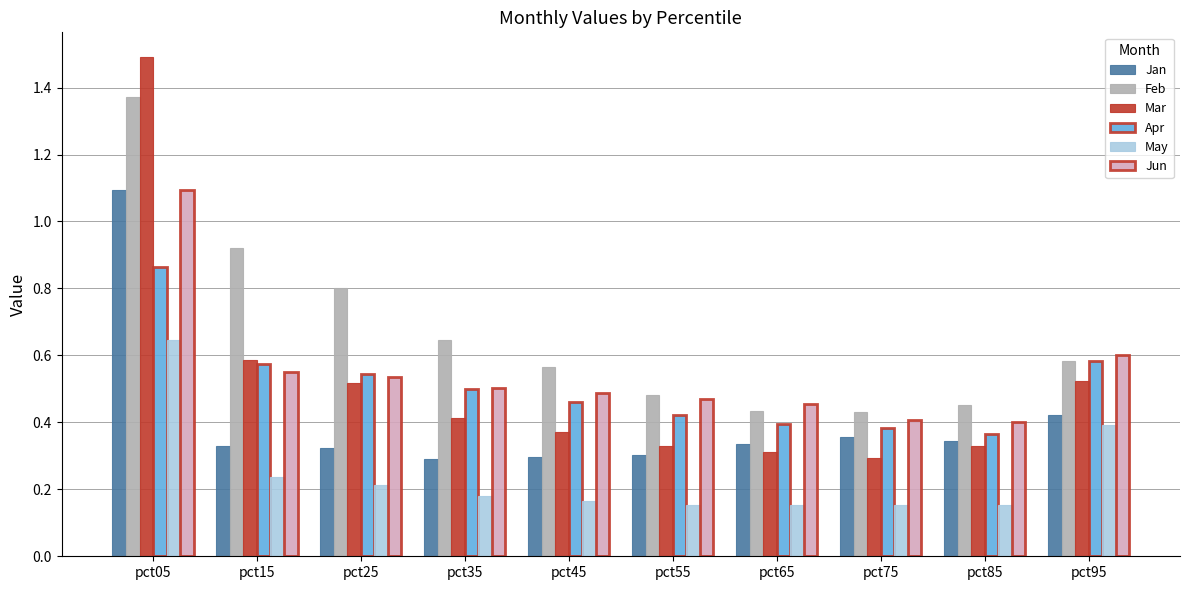

What is the difference between the maximum and minimum values in the Jan series?

0.8